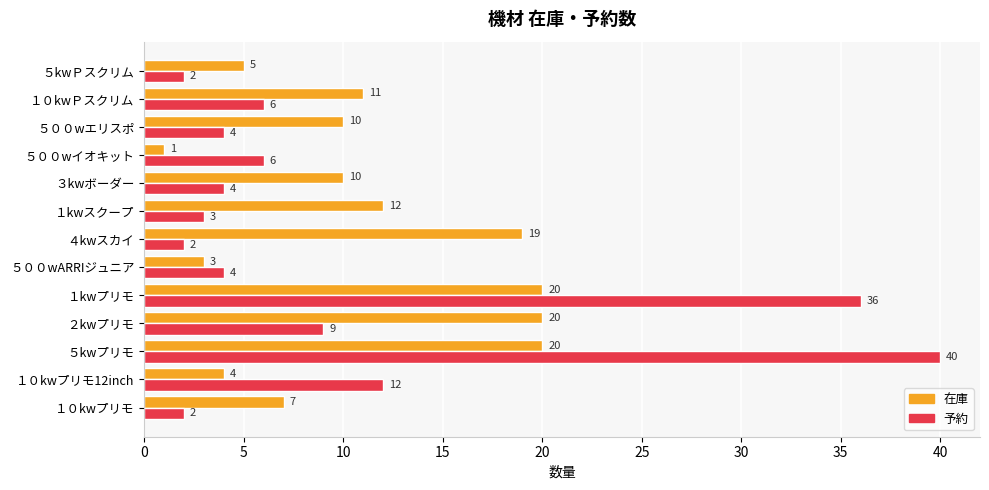

Is the value of 在庫 at １kwスクープ greater than the value of 予約 at １０kwプリモ?

Yes